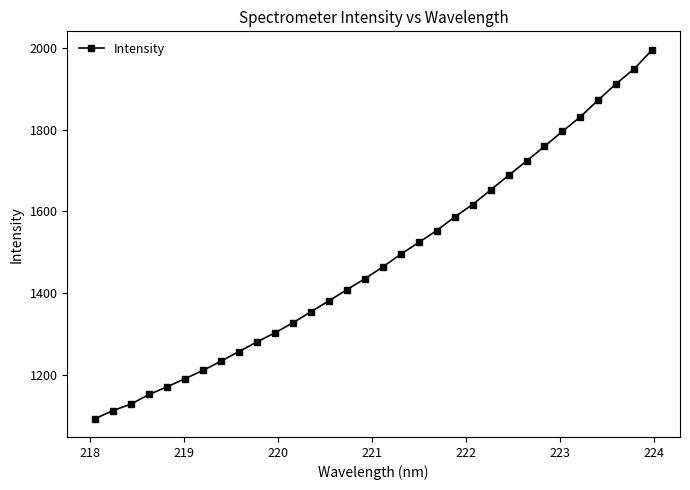

What is the difference between the maximum and minimum values?

902.6